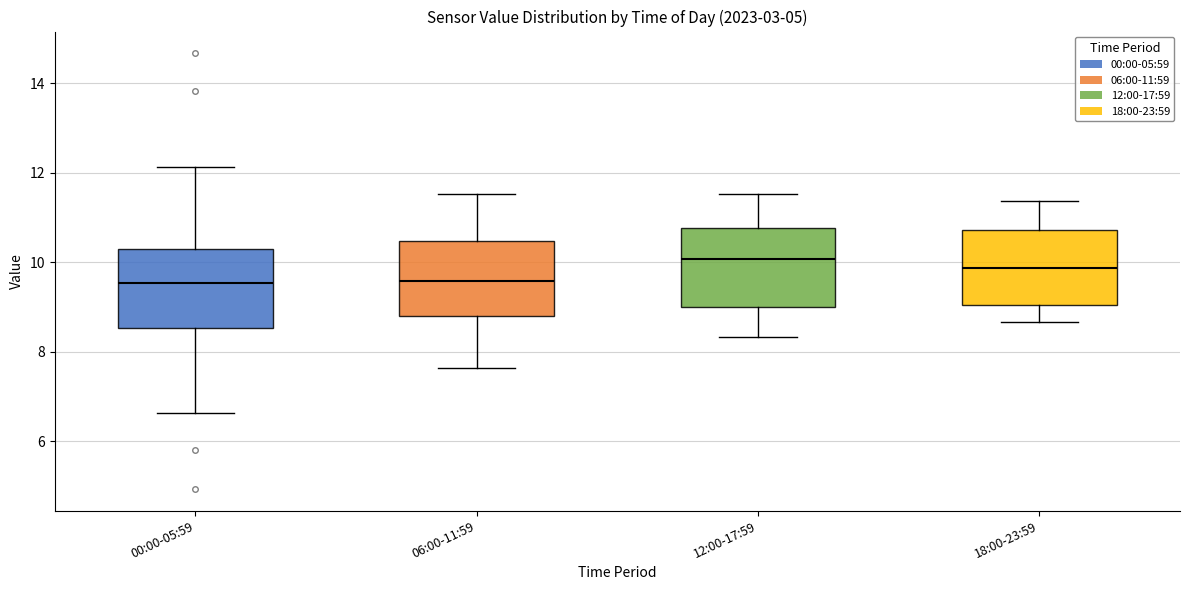

Where is the lower edge of the box for 00:00-05:59 on the y-axis? The values are not printed on the chart, so give them approximately, as read against the axis.

8.6